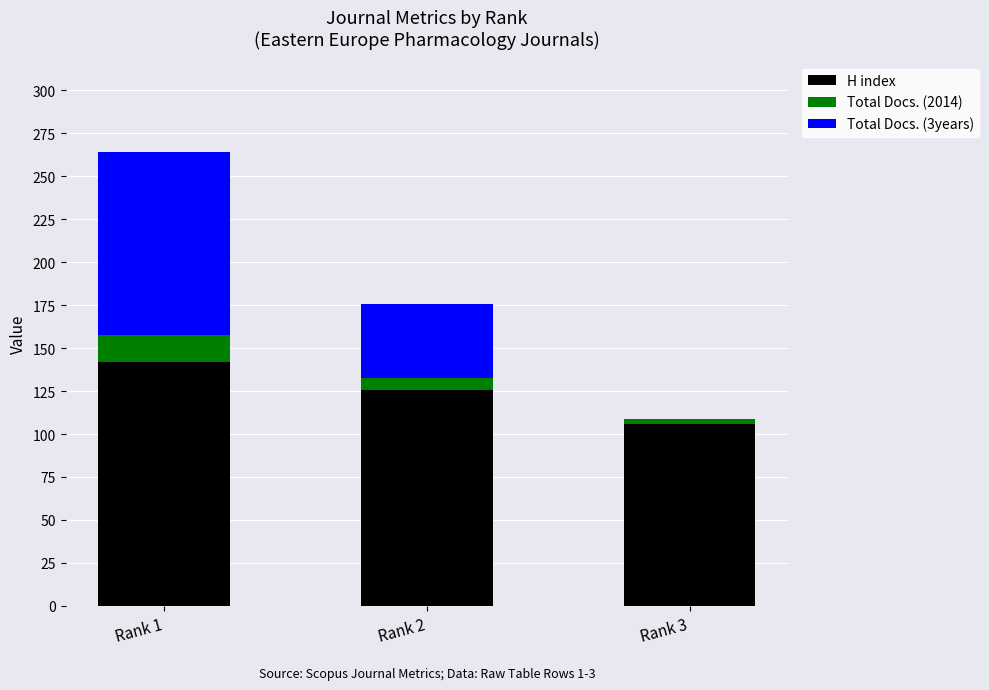

Where does the H index series first go above 126?

Rank 1